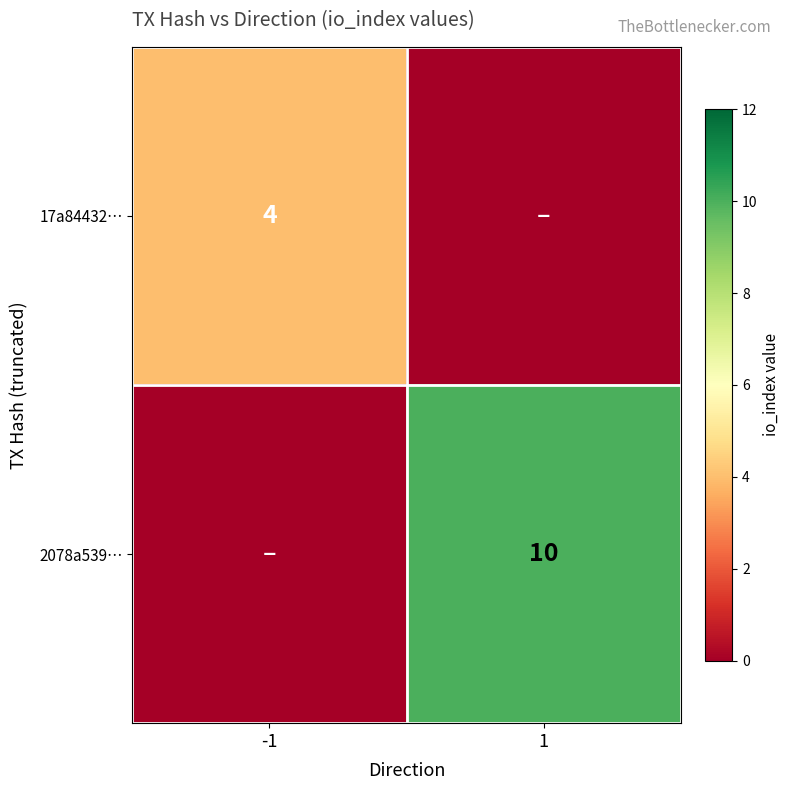

At how many categories does at least one series exceed 6?

1